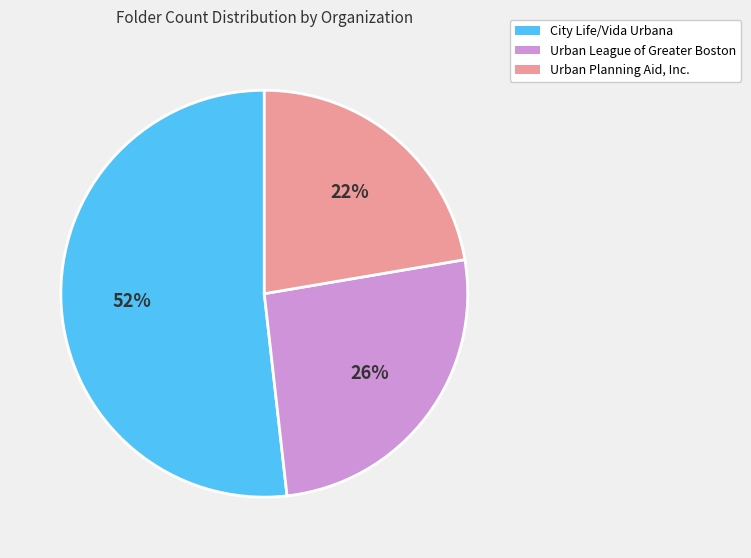

Which has a higher value, Urban League of Greater Boston or City Life/Vida Urbana?

City Life/Vida Urbana